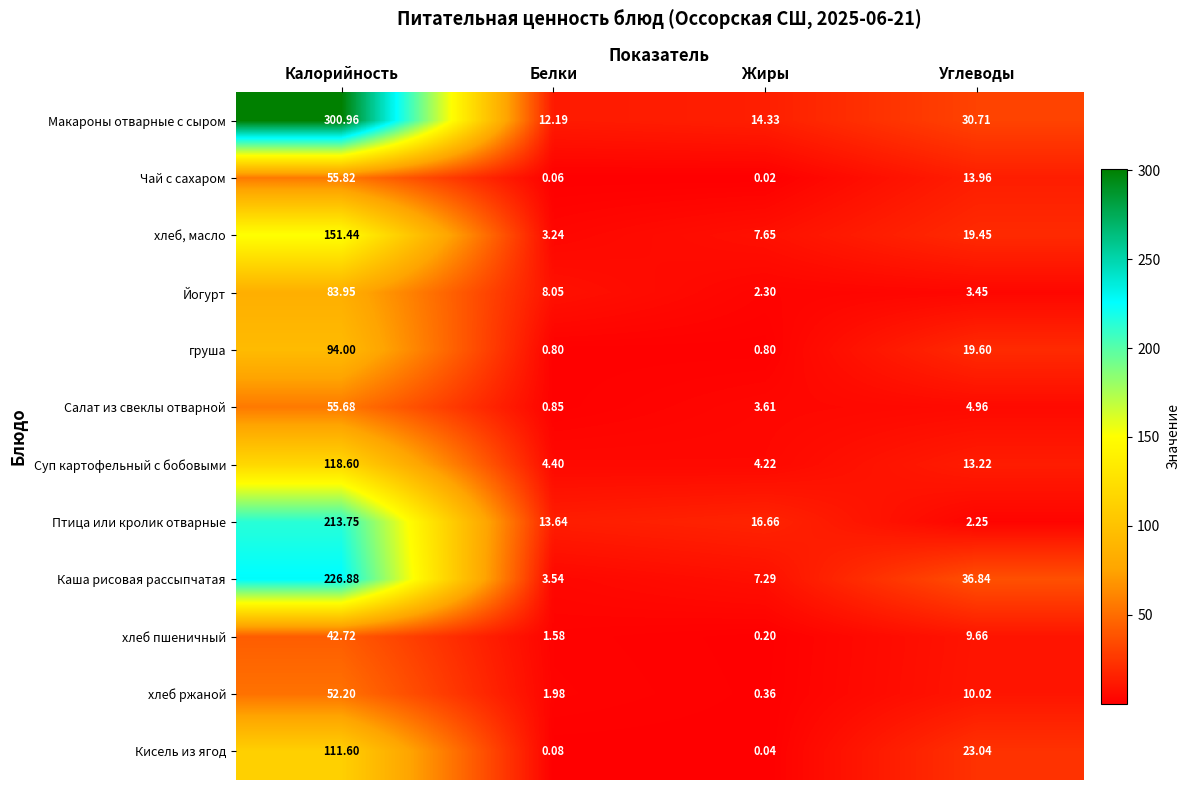

At Углеводы, list the series in order from largest to smallest.

Каша рисовая рассыпчатая, Макароны отварные с сыром, Кисель из ягод, груша, хлеб, масло, Чай с сахаром, Суп картофельный с бобовыми, хлеб ржаной, хлеб пшеничный, Салат из свеклы отварной, Йогурт, Птица или кролик отварные